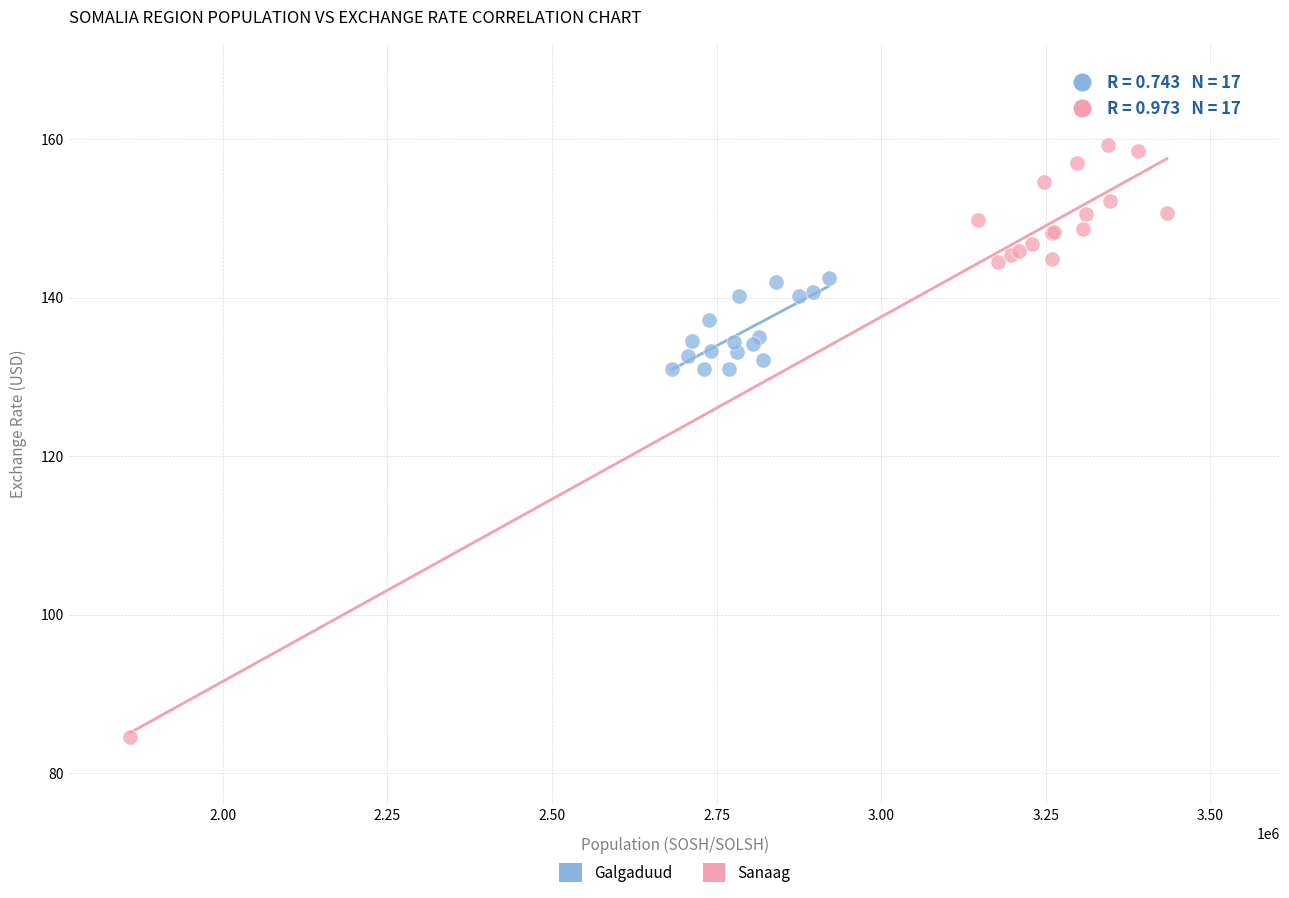

Which series has the widest spread of Y values?

Sanaag